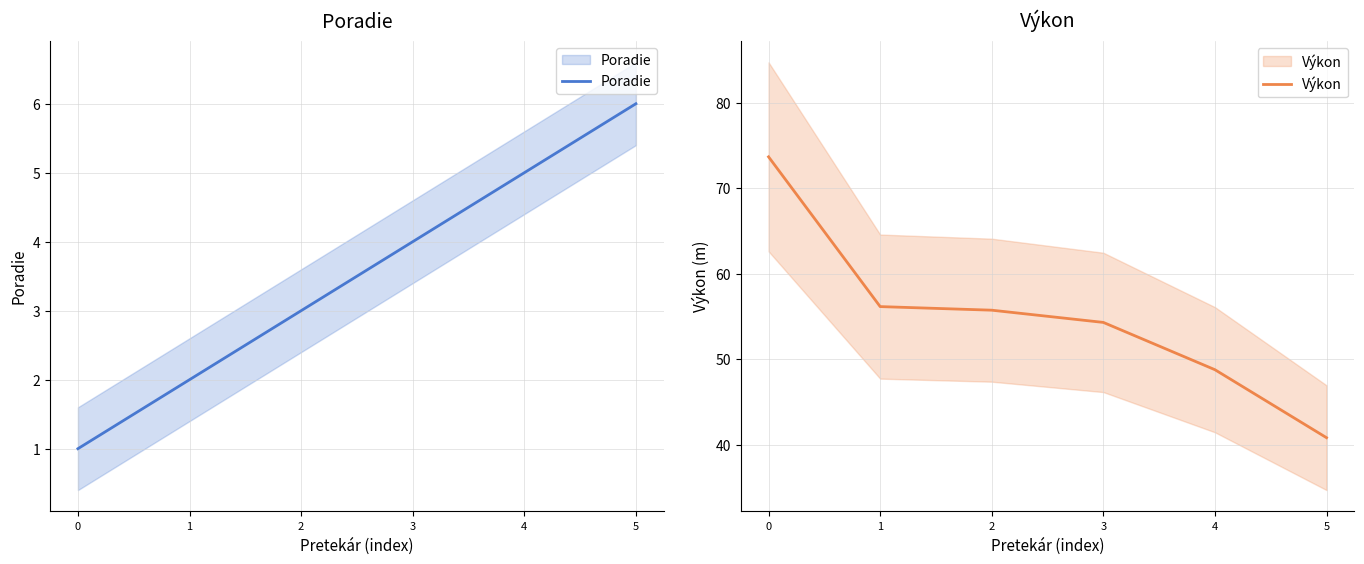

Is the value of Poradie at 1 greater than the value of Výkon at 3?

No